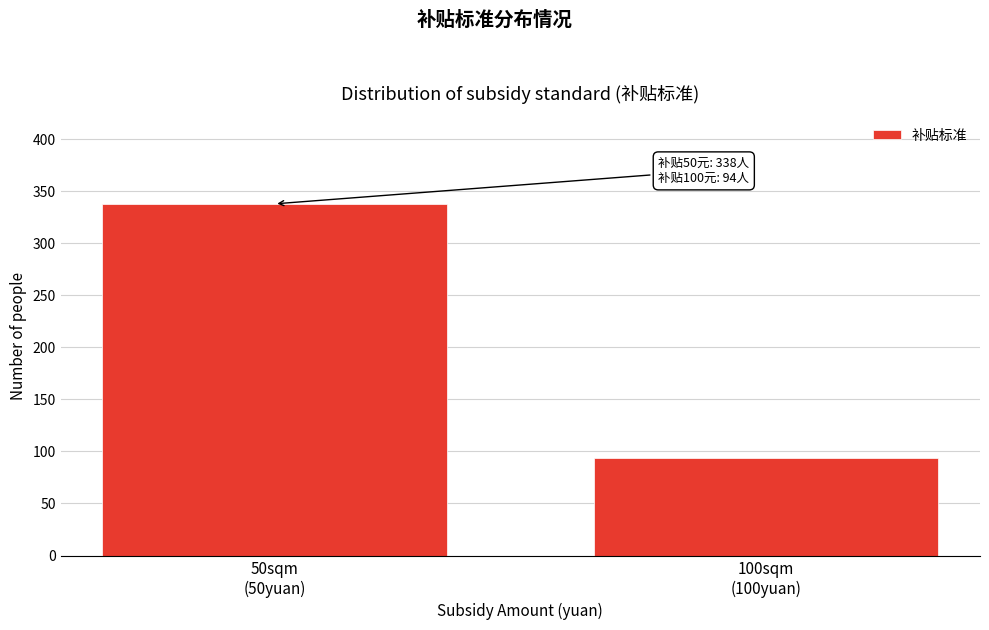

Reading left to right, what are all the values shown in this chart?

338	94